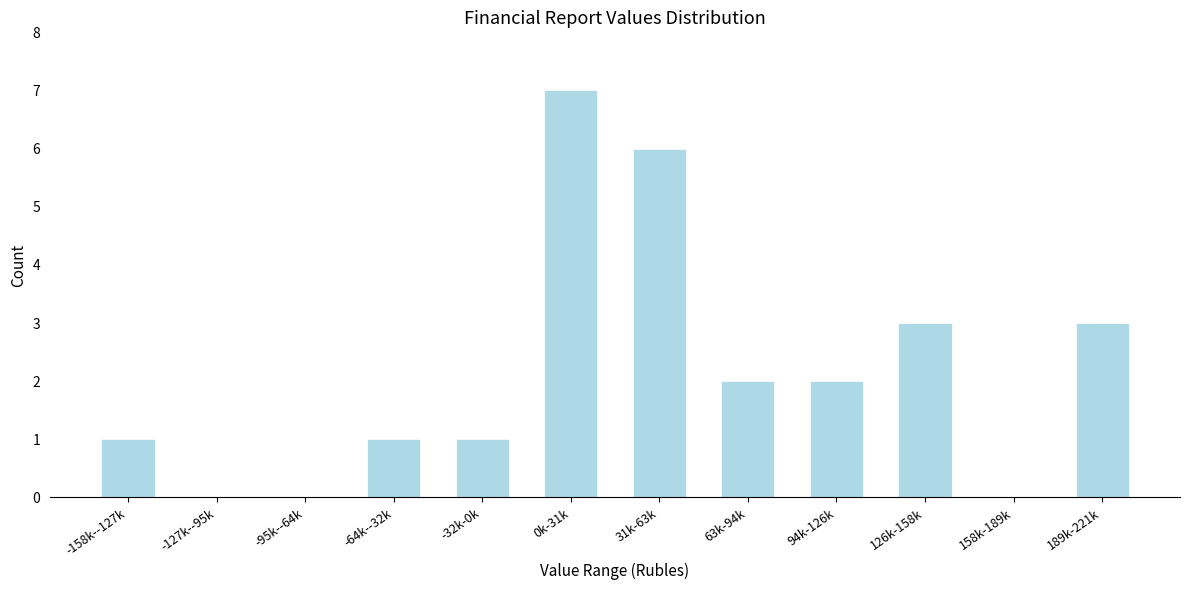

Reading left to right, extract all data points from this chart.

-158k--127k=1	-127k--95k=0	-95k--64k=0	-64k--32k=1	-32k-0k=1	0k-31k=7	31k-63k=6	63k-94k=2	94k-126k=2	126k-158k=3	158k-189k=0	189k-221k=3